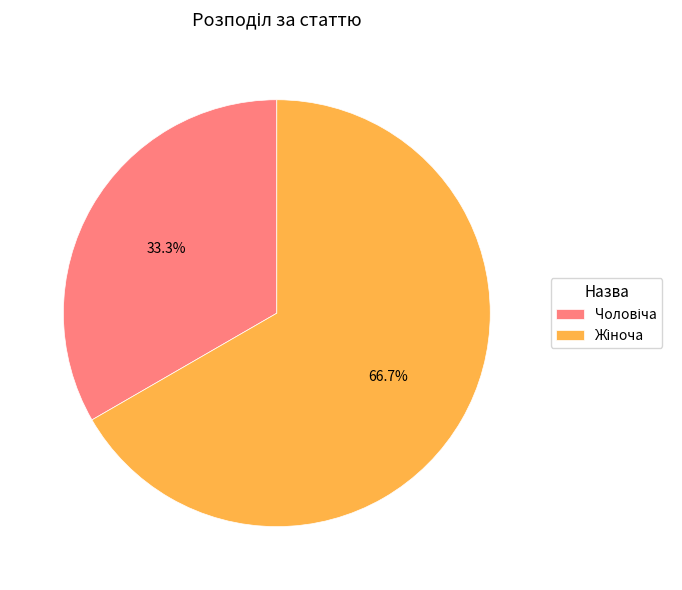

Is there a majority slice in this chart?

Yes